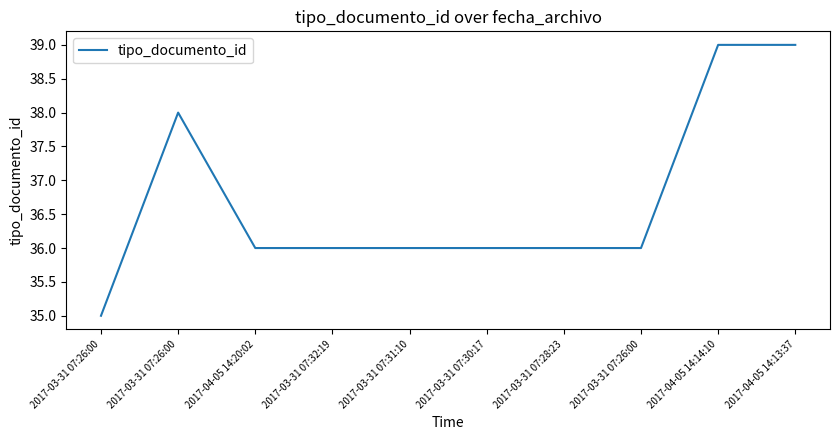

How many lines are shown in the chart?

1